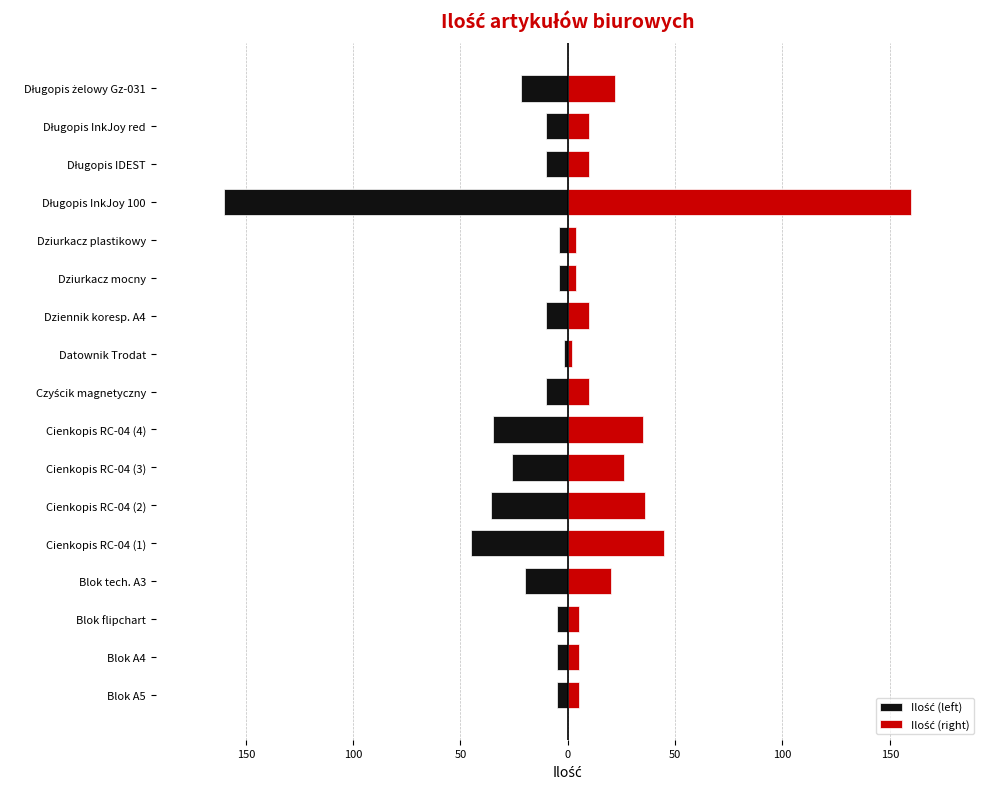

True or false: Ilość (left) has a value of -1 at Datownik Trodat.

False